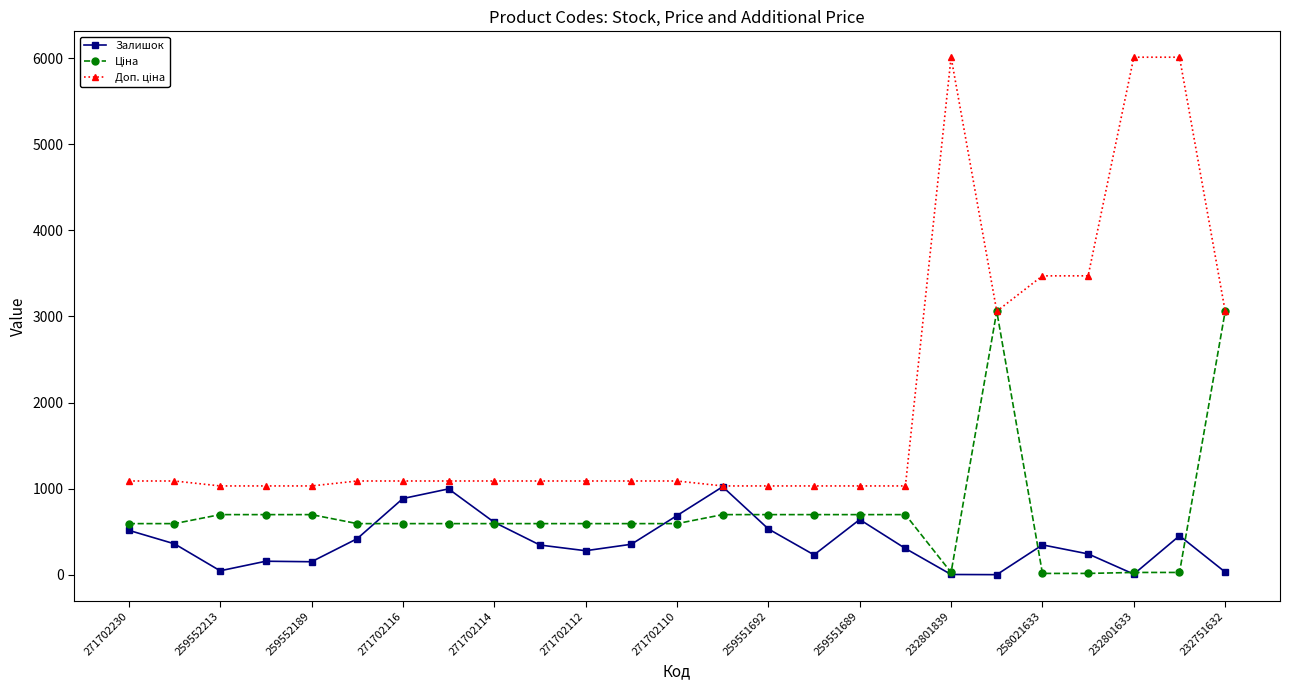

What is the value of the Залишок point at the 14th from the left?

1022.0